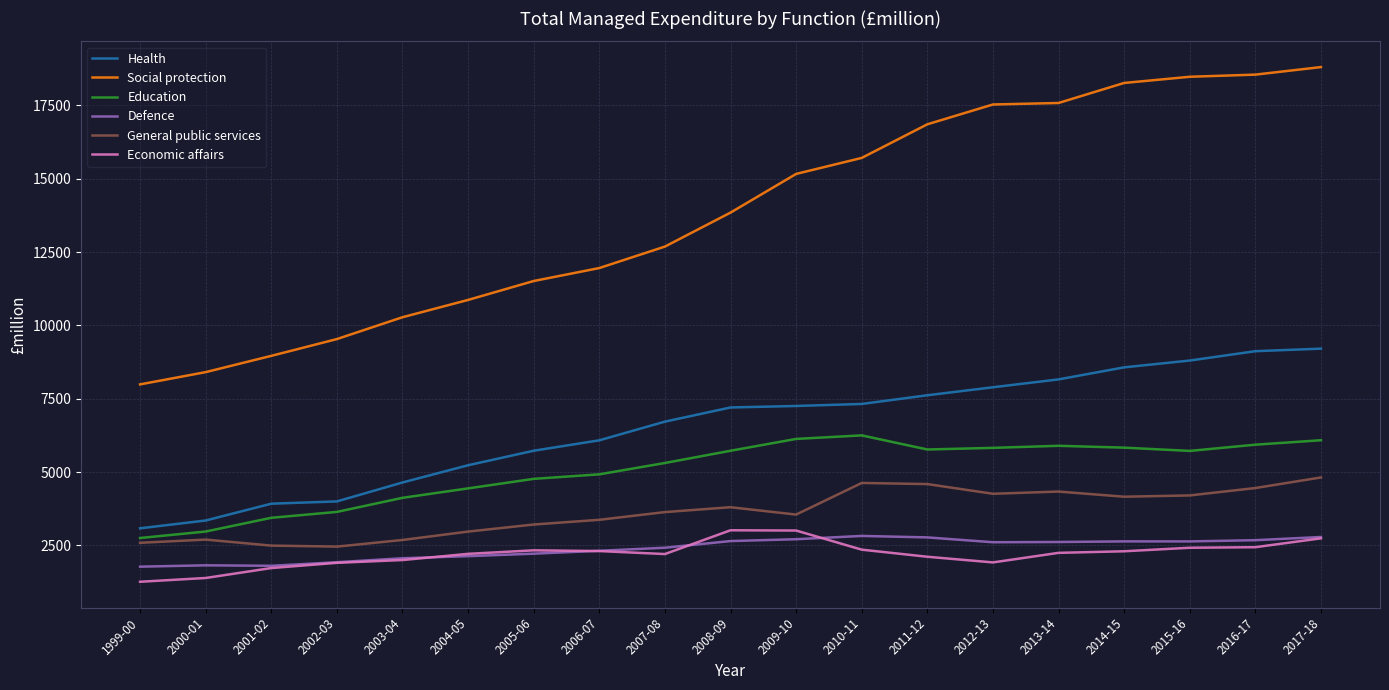

Which series has the widest spread of values?

Social protection